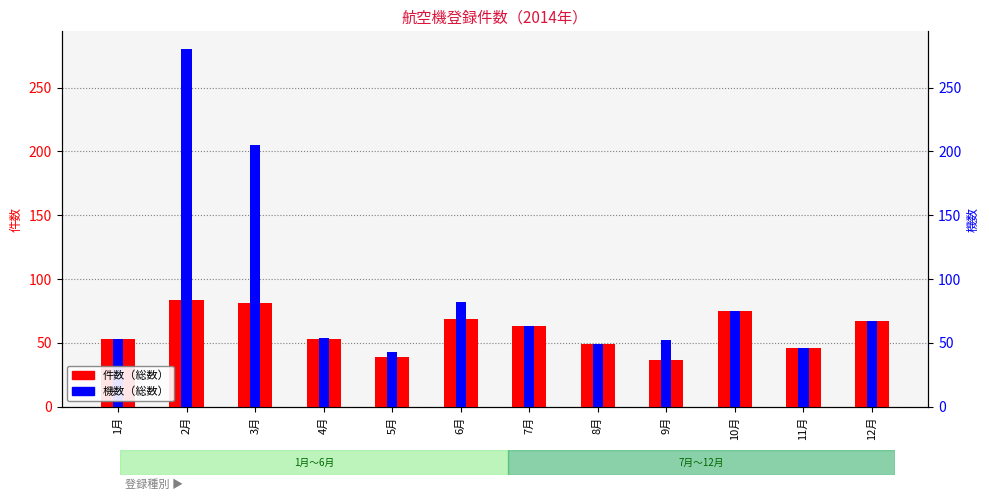

What is the average value of the 件数（総数） series?

60